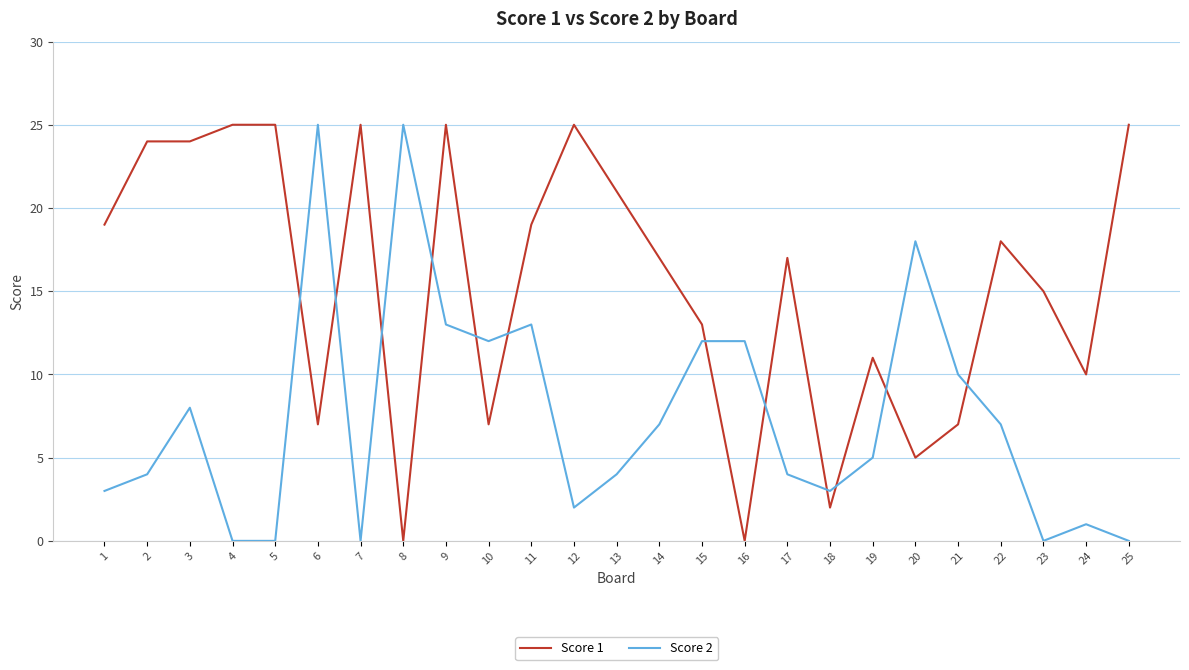

At 14, list the series in order from largest to smallest.

Score 1, Score 2